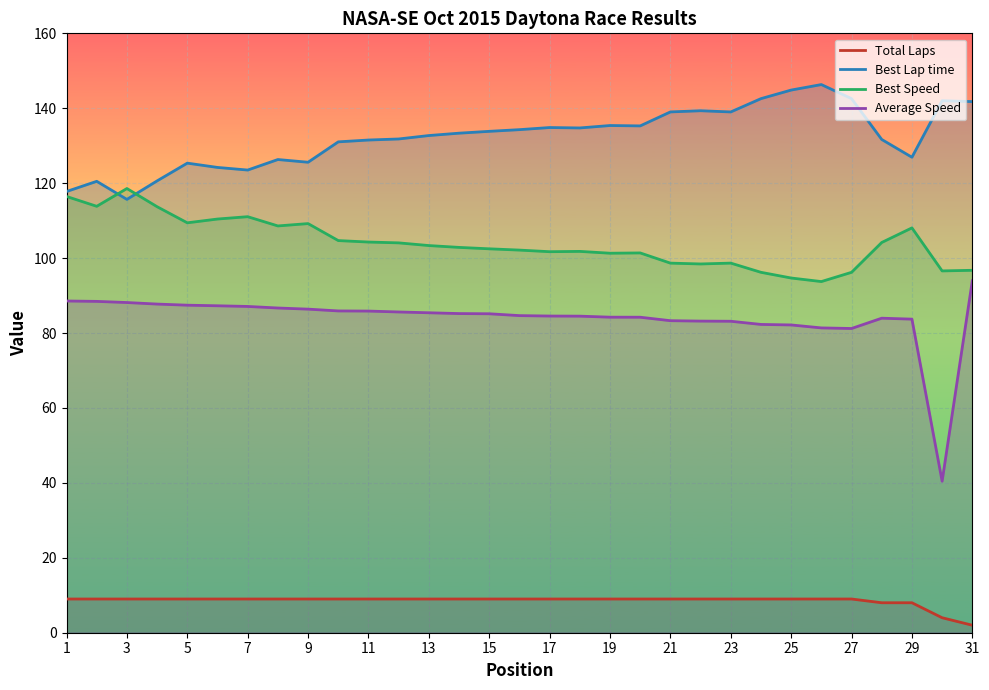

How many values in the Average Speed series are below 85?

15